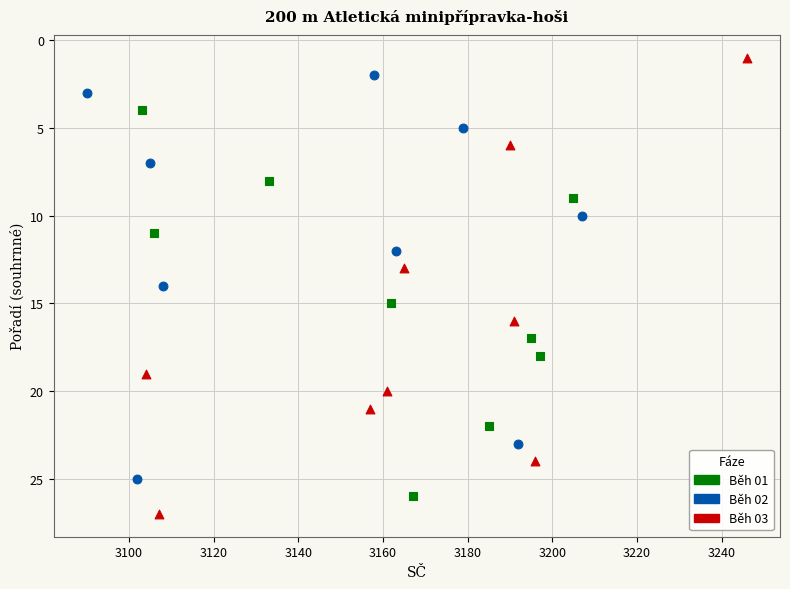

Which series reaches the maximum Y coordinate?

Běh 03